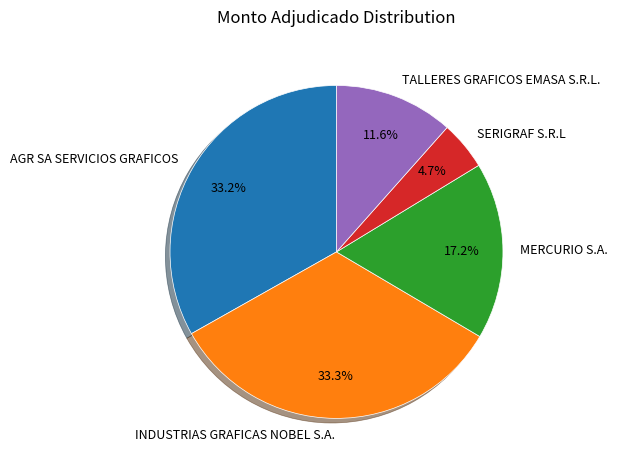

Is the sum of TALLERES GRAFICOS EMASA S.R.L. and SERIGRAF S.R.L greater than half?

No